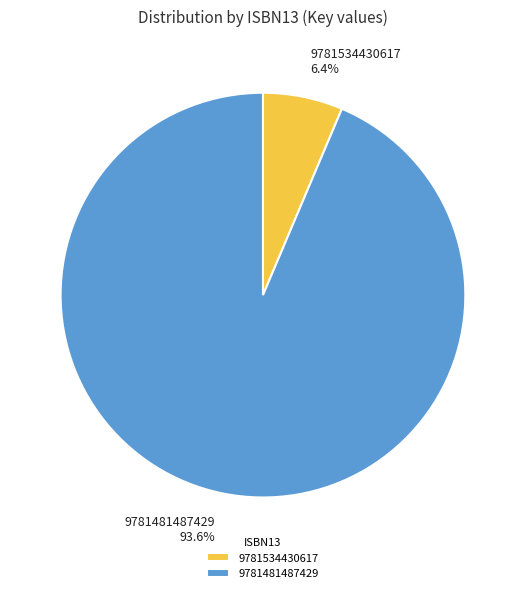

What is the total percentage of 9781534430617 and 9781481487429?

100.0%